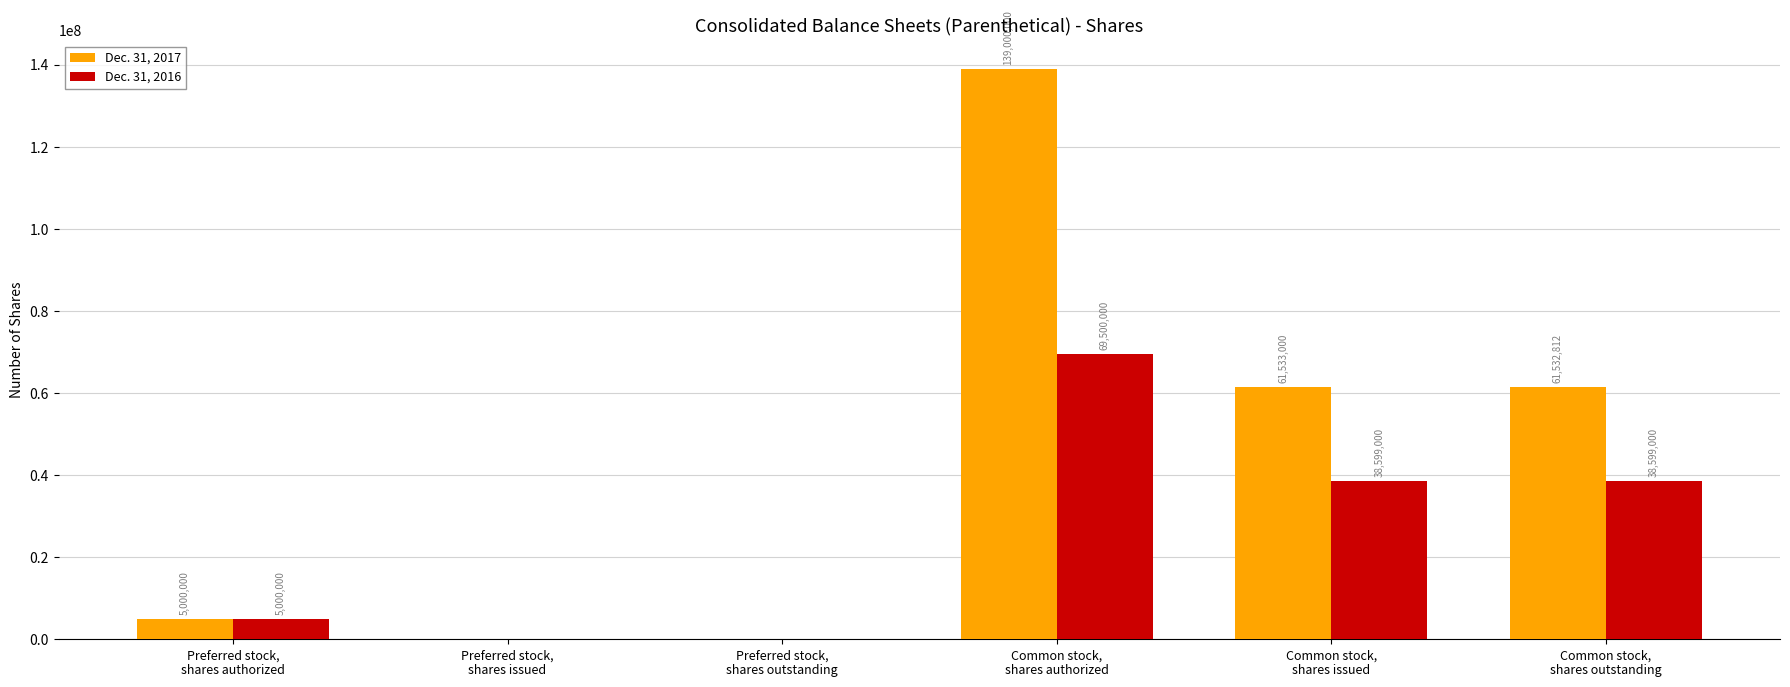

Is the value of Dec. 31, 2016 at Common stock,
shares issued greater than the value of Dec. 31, 2017 at Preferred stock,
shares outstanding?

Yes